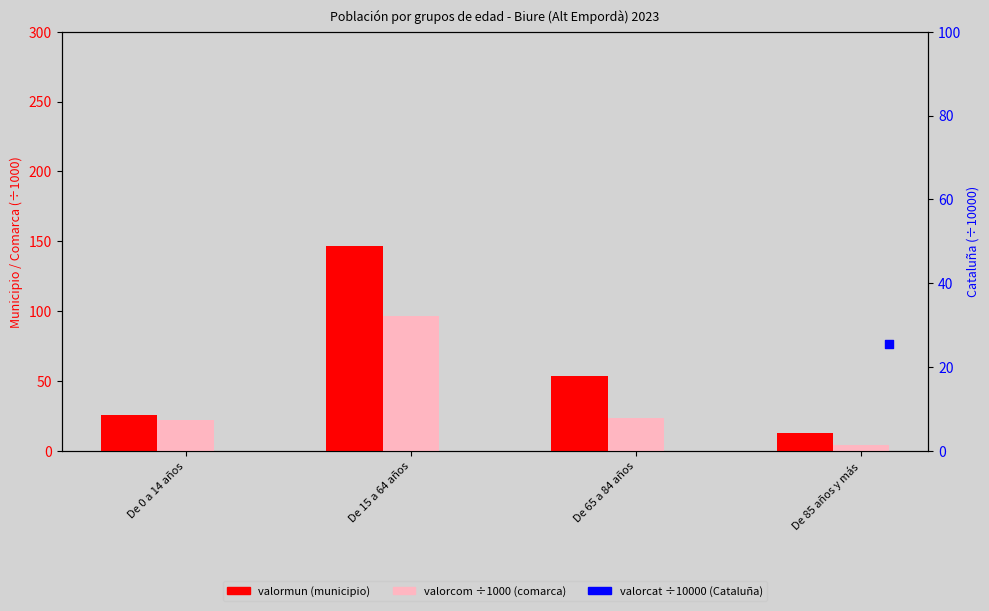

At which category is the sum across all series the highest?

De 15 a 64 años